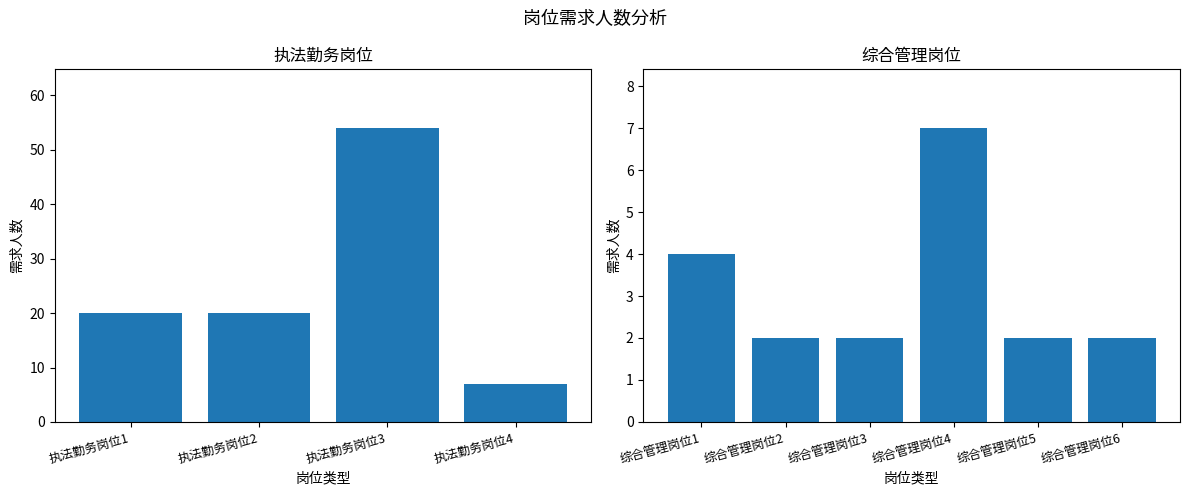

List the labels in order of value, smallest first.

综合管理岗位2, 综合管理岗位3, 综合管理岗位5, 综合管理岗位6, 综合管理岗位1, 执法勤务岗位4, 综合管理岗位4, 执法勤务岗位1, 执法勤务岗位2, 执法勤务岗位3